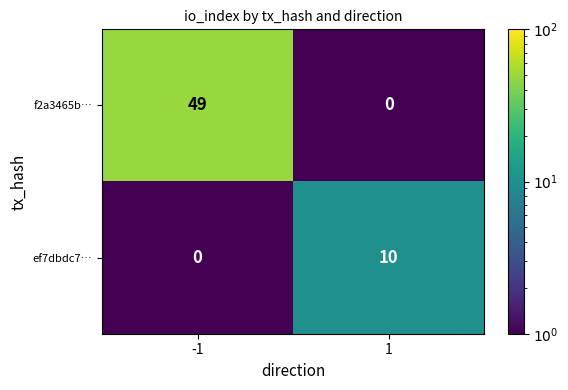

What value does the ef7dbdc7… series have at 1, to the nearest 10?

10